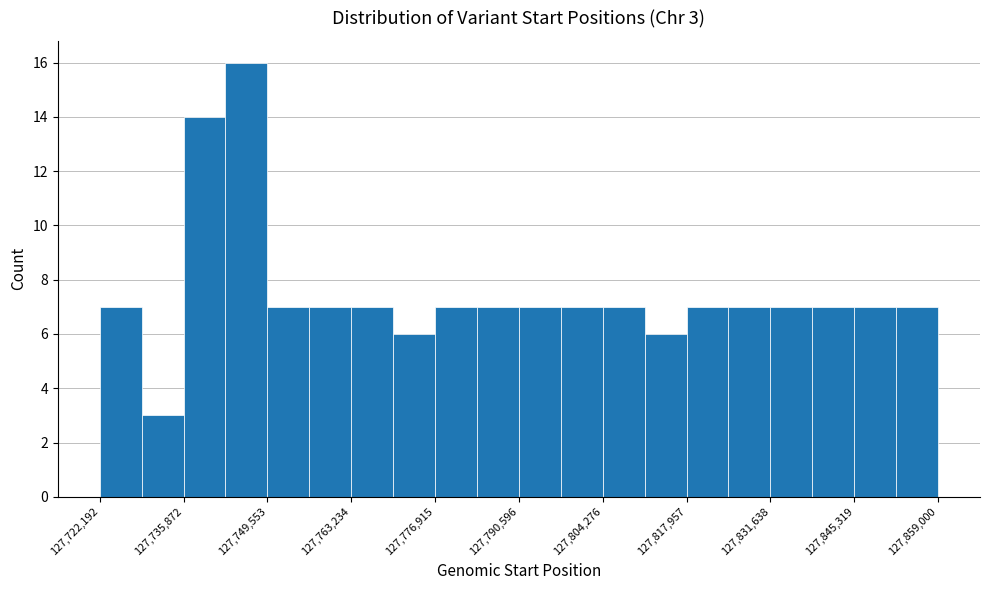

Around what value on the x-axis is the tallest bar? Give the approximate position of its centre, as read against the axis.

127746000